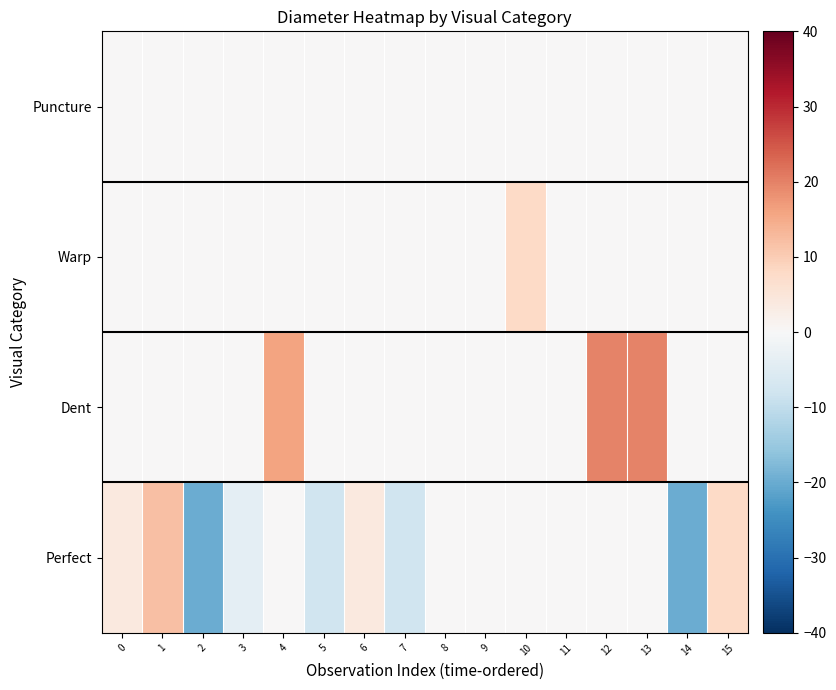

At which category does the chart reach its peak across all series?

12